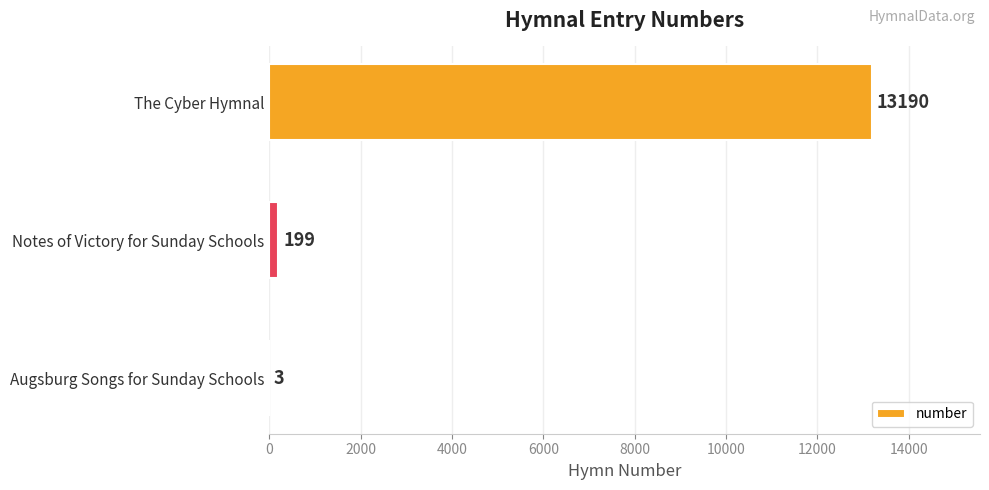

True or false: the data shows 13190 at The Cyber Hymnal.

True